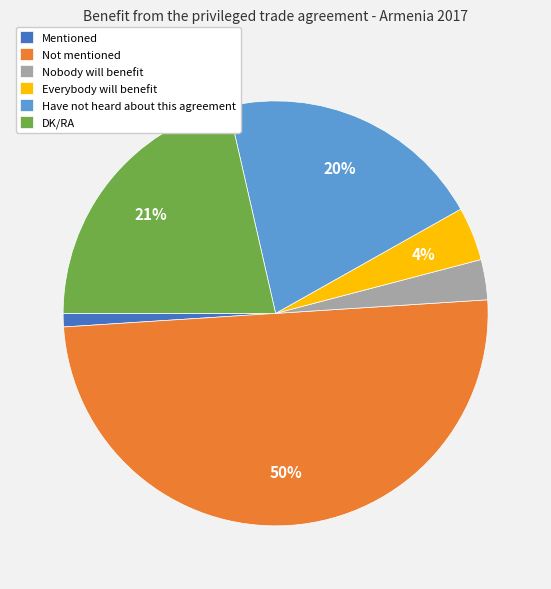

To the nearest percent, what portion does DK/RA represent?

21%